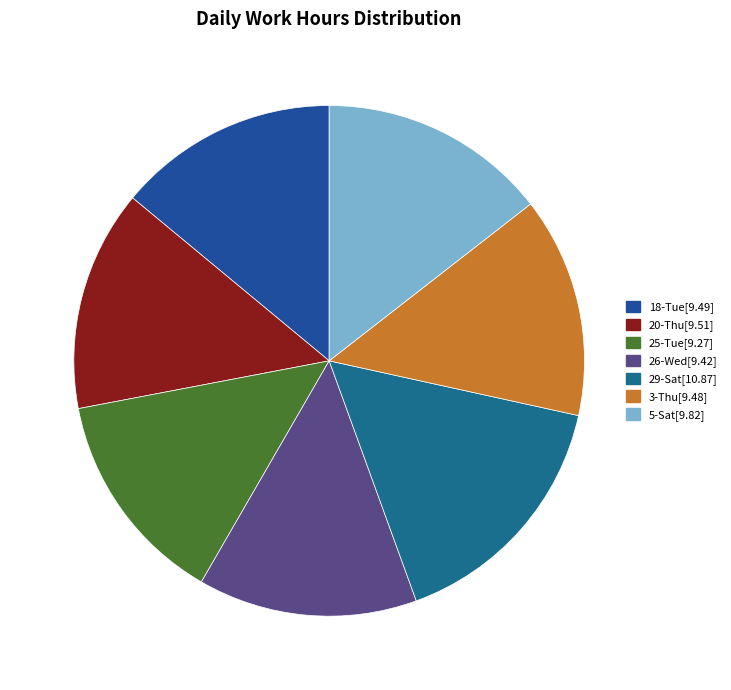

To the nearest percent, what percentage of the pie is 29-Sat?

16%